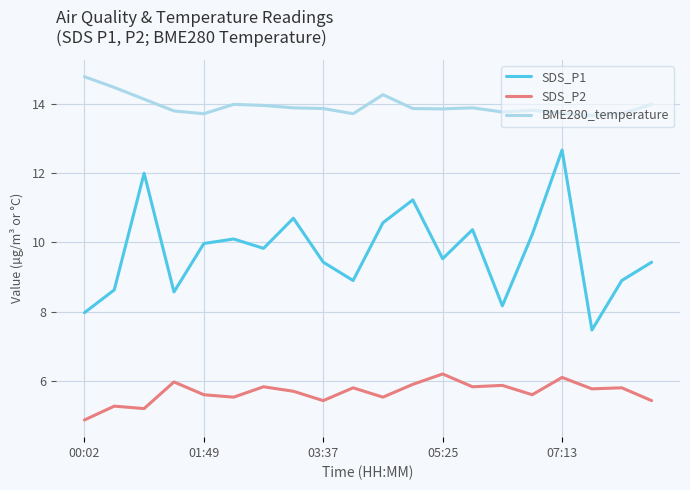

What is the difference between the maximum and minimum values in the SDS_P2 series?

1.3